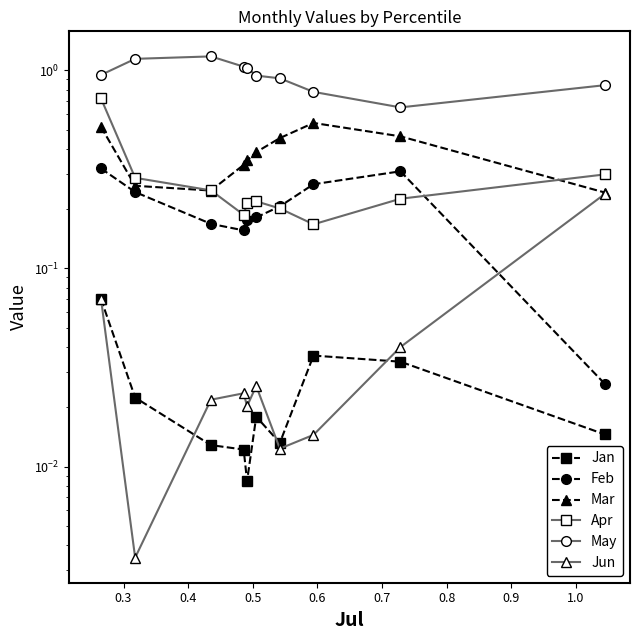

Where is Jun nearest to the value 0?

0.3